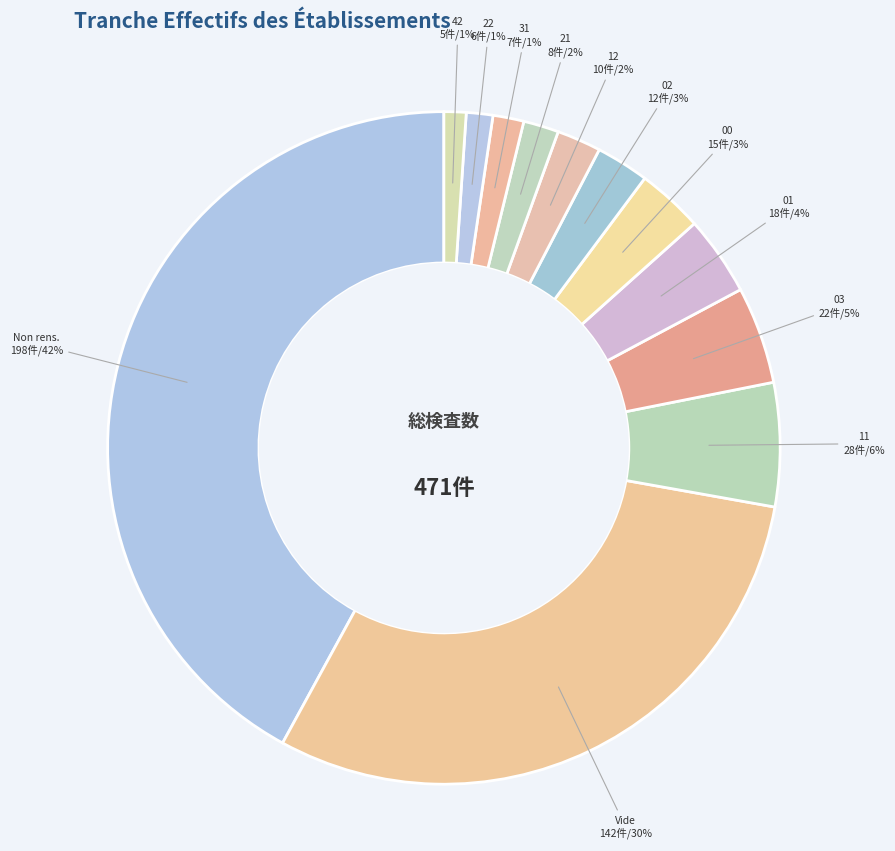

How many slices are in this pie chart?

12